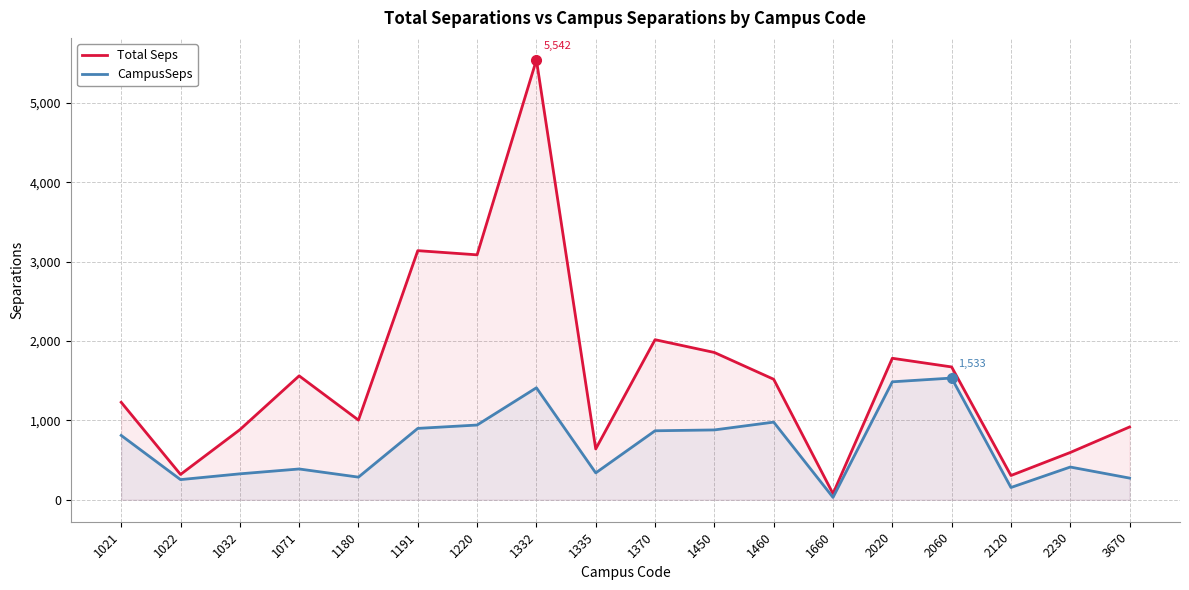

How many lines are shown in the chart?

2